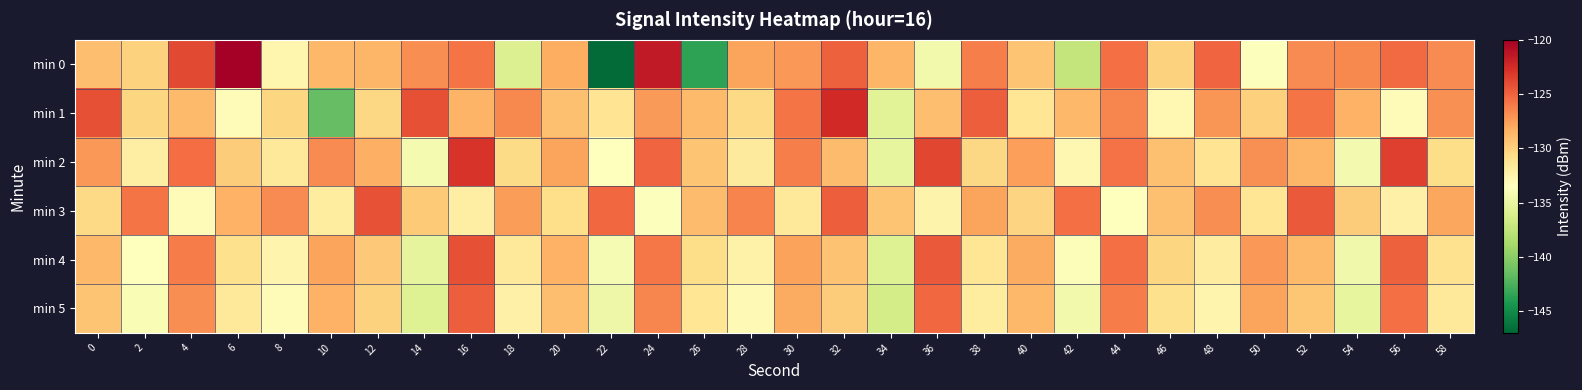

Reading right to left, what are all the values shown in this chart?

min 0: 58=-126.7	56=-125.3	54=-126.6	52=-126.7	50=-133.6	48=-125.2	46=-130.0	44=-125.5	42=-137.4	40=-129.4	38=-126.2	36=-134.4	34=-128.6	32=-125.0	30=-127.2	28=-127.8	26=-143.6	24=-121.6	22=-146.8	20=-128.1	18=-135.8	16=-125.7	14=-126.8	12=-128.6	10=-128.8	8=-132.7	6=-120.1	4=-123.9	2=-130.1	0=-129.0
min 1: 58=-126.9	56=-133.2	54=-128.4	52=-125.8	50=-130.0	48=-127.1	46=-132.9	44=-126.5	42=-128.7	40=-131.3	38=-124.8	36=-129.0	34=-135.6	32=-122.4	30=-125.7	28=-130.5	26=-128.8	24=-127.3	22=-131.2	20=-129.1	18=-126.6	16=-128.4	14=-124.1	12=-130.4	10=-141.5	8=-130.3	6=-133.2	4=-128.8	2=-130.3	0=-124.2
min 2: 58=-130.7	56=-123.4	54=-134.3	52=-128.6	50=-126.9	48=-131.2	46=-129.1	44=-125.6	42=-132.8	40=-127.5	38=-130.4	36=-123.7	34=-135.1	32=-128.9	30=-126.2	28=-131.8	26=-129.3	24=-125.1	22=-133.5	20=-127.8	18=-130.6	16=-122.9	14=-134.2	12=-128.3	10=-126.7	8=-131.5	6=-129.8	4=-125.4	2=-132.1	0=-127.2
min 3: 58=-127.9	56=-132.3	54=-129.8	52=-124.6	50=-131.3	48=-126.8	46=-129.1	44=-133.4	42=-125.5	40=-130.2	38=-127.7	36=-132.5	34=-129.3	32=-124.8	30=-131.6	28=-126.4	26=-128.9	24=-133.7	22=-125.2	20=-130.8	18=-127.4	16=-132.1	14=-129.6	12=-124.3	10=-131.9	8=-126.7	6=-128.4	4=-133.2	2=-125.8	0=-130.5
min 4: 58=-131.0	56=-124.9	54=-134.5	52=-128.8	50=-127.2	48=-132.0	46=-130.3	44=-125.5	42=-133.8	40=-128.1	38=-131.3	36=-124.6	34=-135.8	32=-129.2	30=-127.6	28=-132.4	26=-130.7	24=-125.9	22=-134.1	20=-128.4	18=-131.7	16=-124.2	14=-135.2	12=-129.5	10=-127.8	8=-132.6	6=-130.9	4=-126.1	2=-133.4	0=-128.7
min 5: 58=-131.6	56=-125.5	54=-135.1	52=-129.4	50=-127.8	48=-132.6	46=-130.9	44=-126.1	42=-134.4	40=-128.7	38=-131.9	36=-125.2	34=-136.4	32=-129.8	30=-128.1	28=-133.0	26=-131.3	24=-126.5	22=-134.7	20=-129.0	18=-132.3	16=-124.8	14=-135.8	12=-130.1	10=-128.4	8=-133.2	6=-131.5	4=-126.8	2=-134.0	0=-129.3